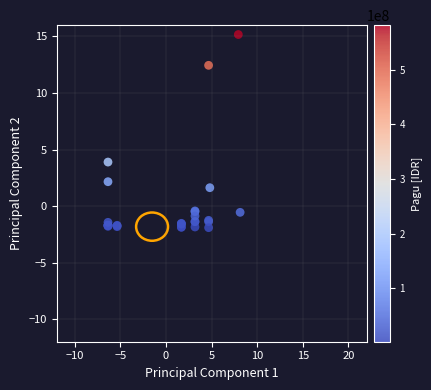

What Y value in the scatter plot is closest to 6?

3.9